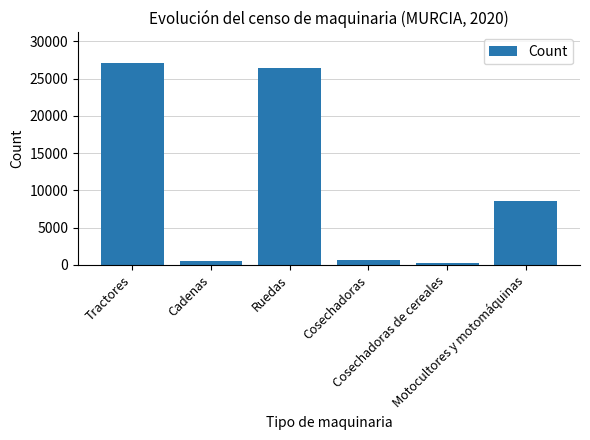

Which has a higher value, Cosechadoras de cereales or Tractores?

Tractores